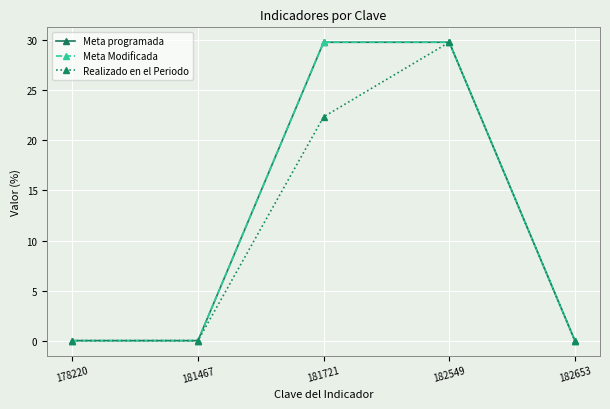

At which category is the sum across all series the highest?

182549